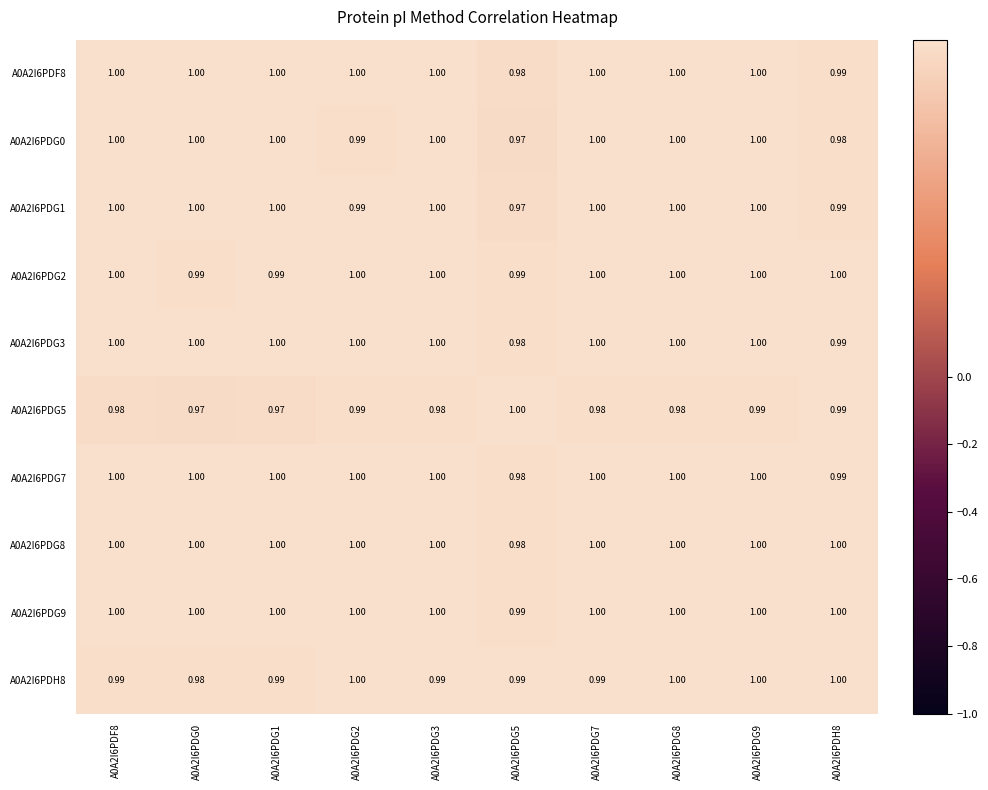

At A0A2I6PDF8, list the series in order from smallest to largest.

A0A2I6PDG5, A0A2I6PDH8, A0A2I6PDG2, A0A2I6PDG9, A0A2I6PDG0, A0A2I6PDG8, A0A2I6PDG7, A0A2I6PDG1, A0A2I6PDG3, A0A2I6PDF8